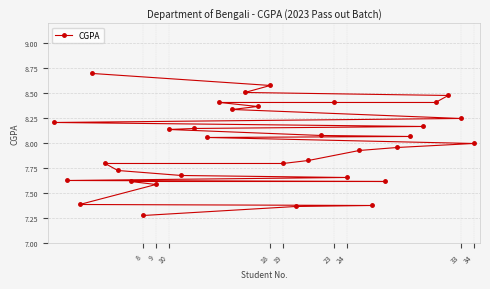

Is it true that the value at 34 is 8.0?

True